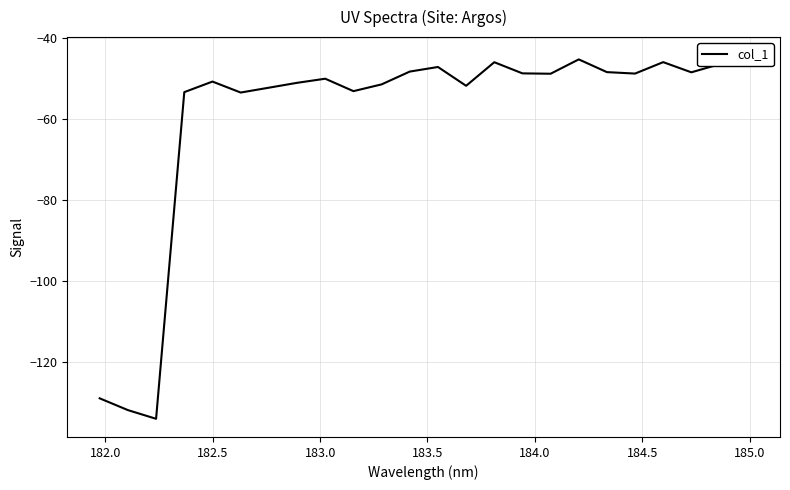

Does the chart display data point markers on the line(s)?

No